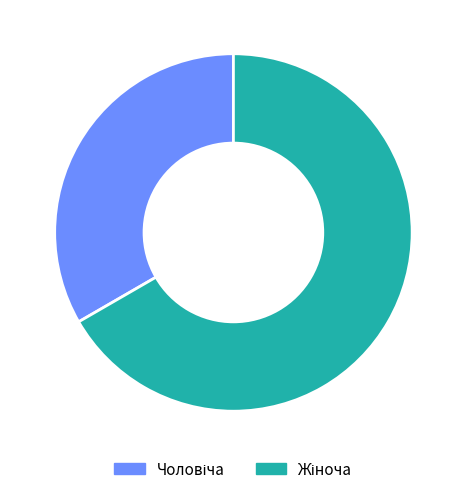

Is there a majority slice in this chart?

Yes